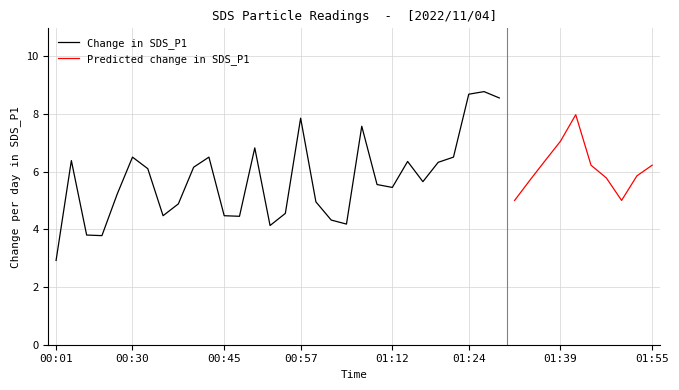

The Change in SDS_P1 series shows 10.7 at 00:57. True or false?

False